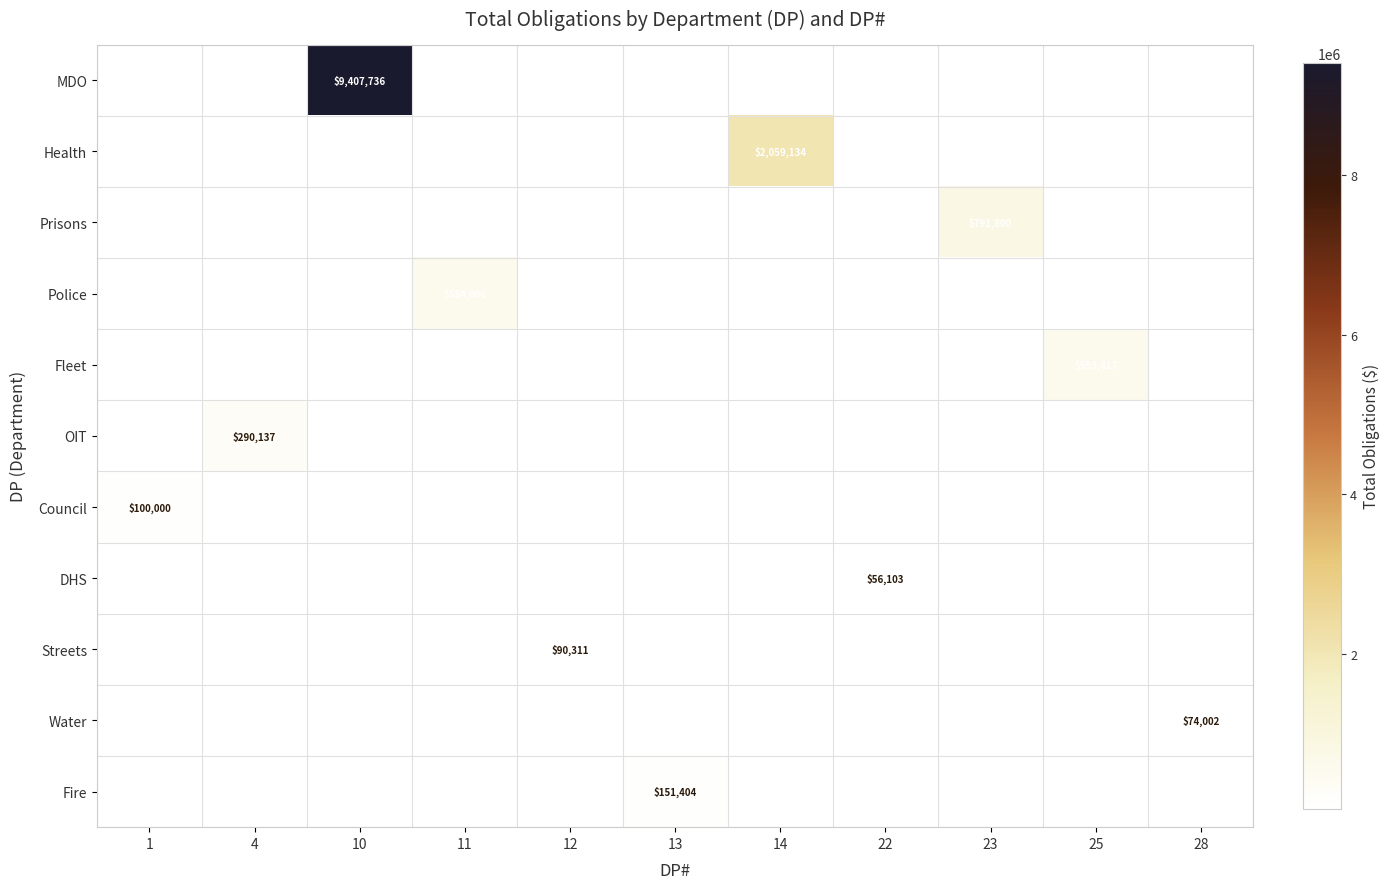

True or false: Fire has a value of 0.0 at 1.

True